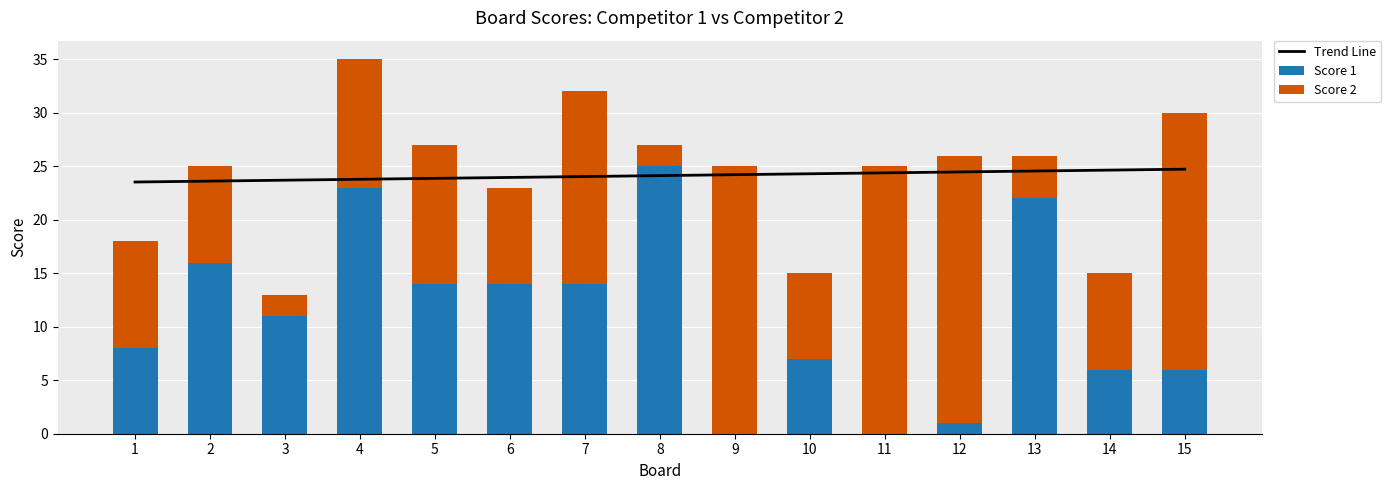

Does the chart contain any negative values?

No